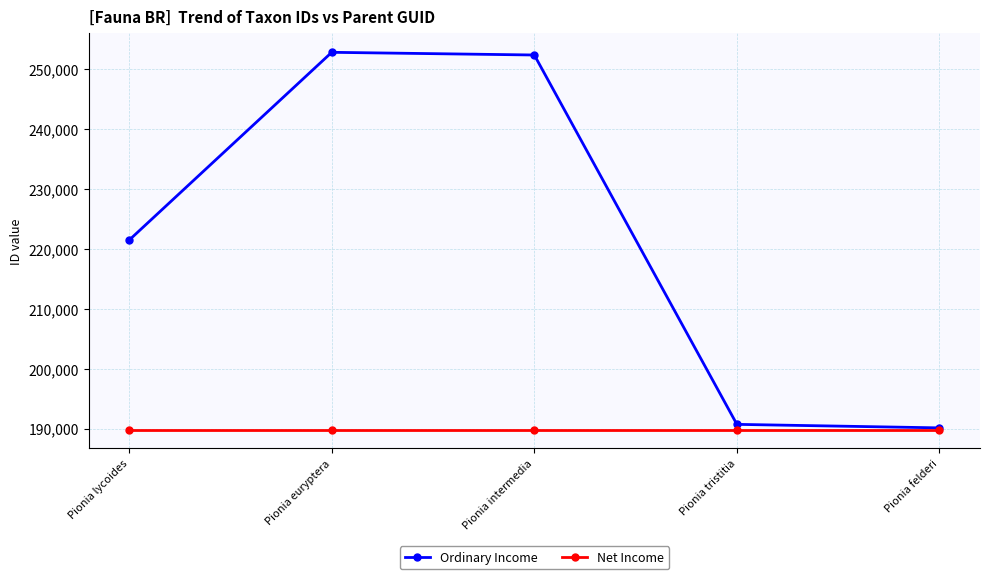

What is the maximum value for Net Income?

189838